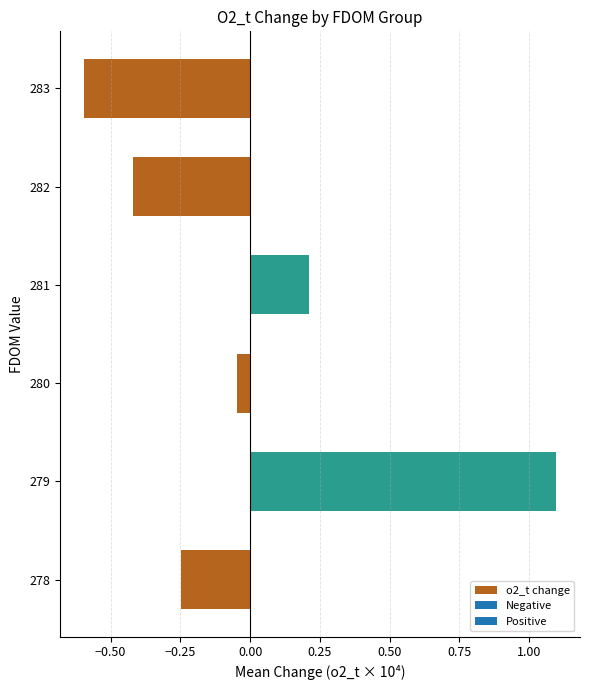

Rank the categories by value from highest to lowest.

279, 281, 280, 278, 282, 283